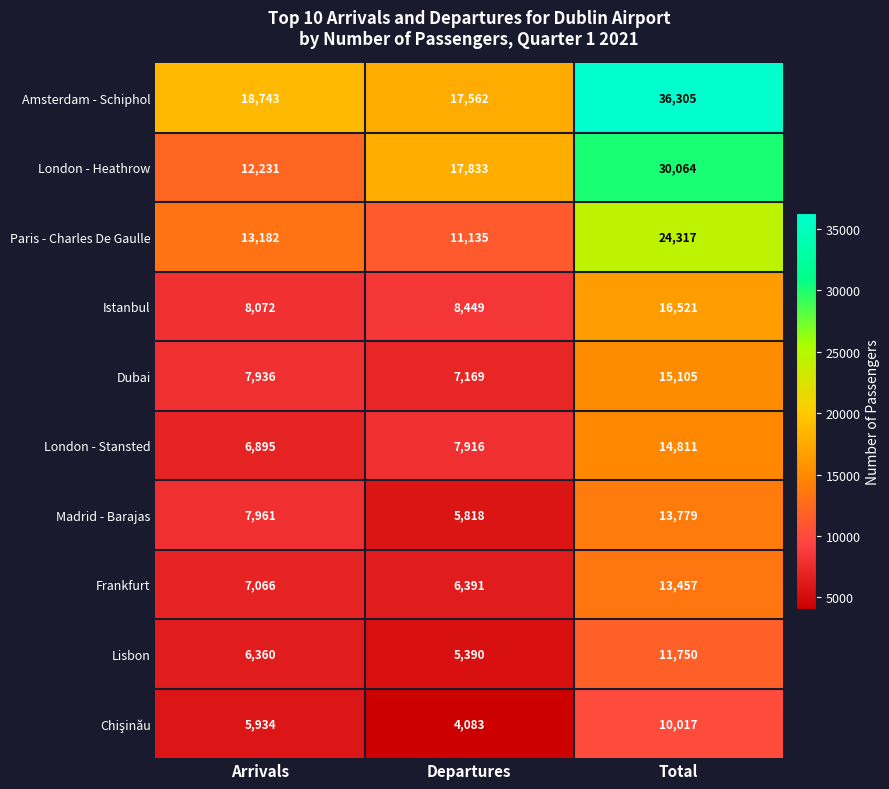

The Frankfurt series shows 6391 at Departures. True or false?

True